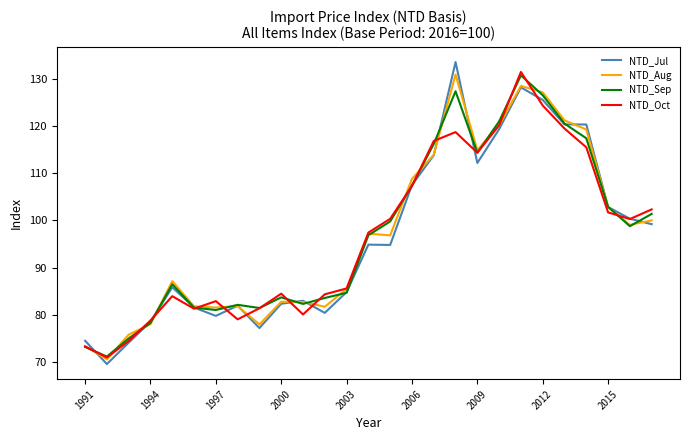

Which series has the widest spread of values?

NTD_Jul